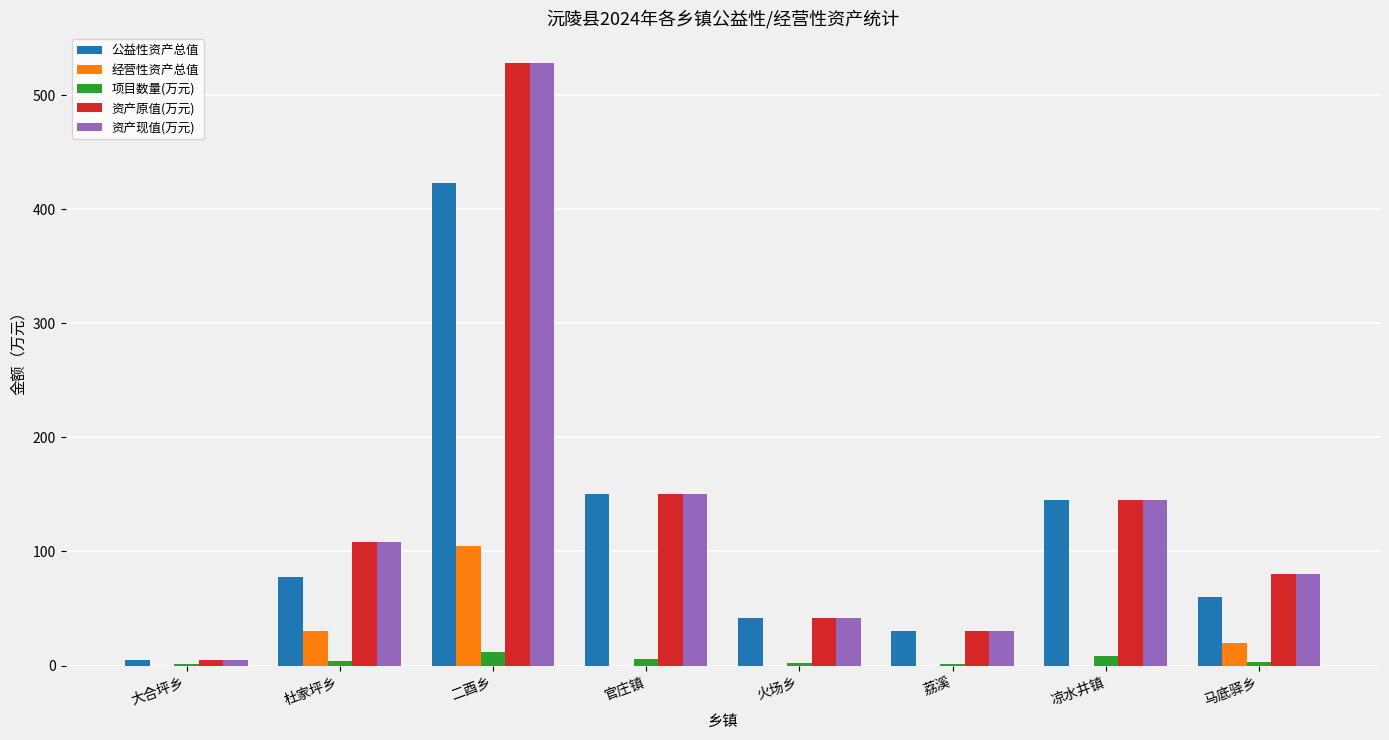

How many groups of bars are there?

8